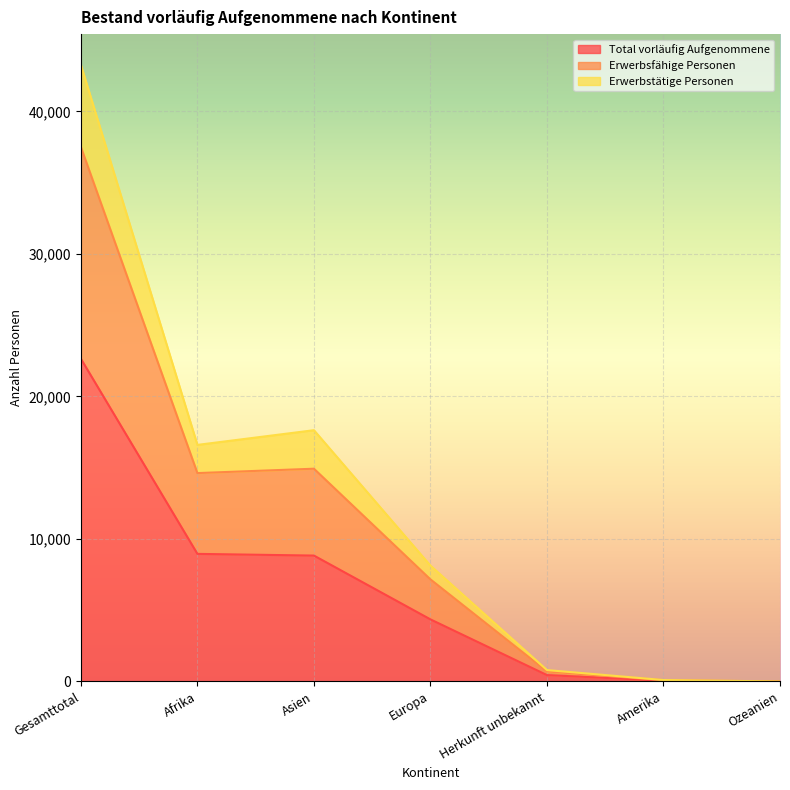

The value of Total vorläufig Aufgenommene at Gesamttotal is 22639. True or false?

True